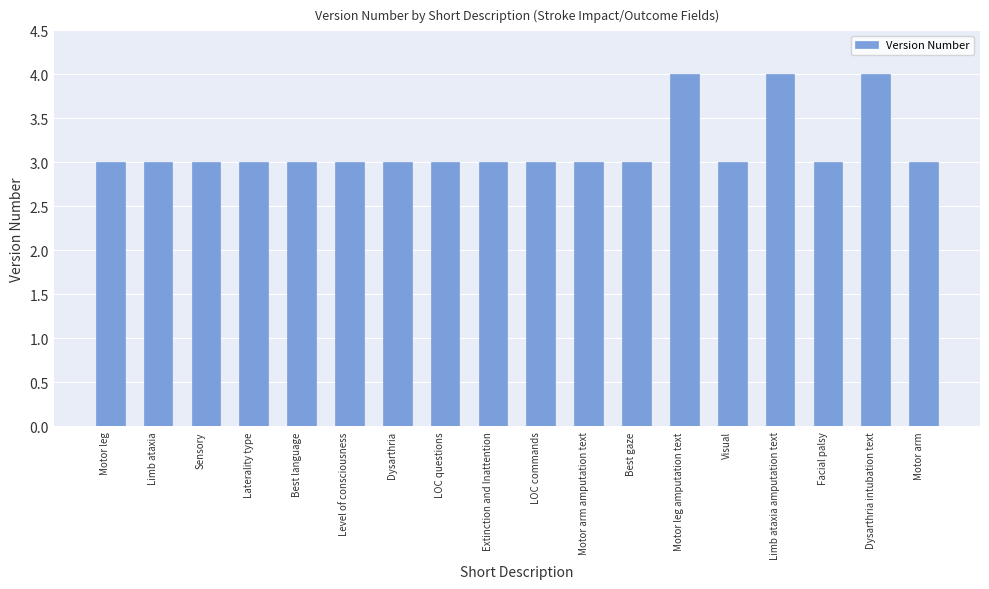

Reading left to right, what are all the values shown in this chart?

Motor leg=3	Limb ataxia=3	Sensory=3	Laterality type=3	Best language=3	Level of consciousness=3	Dysarthria=3	LOC questions=3	Extinction and Inattention=3	LOC commands=3	Motor arm amputation text=3	Best gaze=3	Motor leg amputation text=4	Visual=3	Limb ataxia amputation text=4	Facial palsy=3	Dysarthria intubation text=4	Motor arm=3